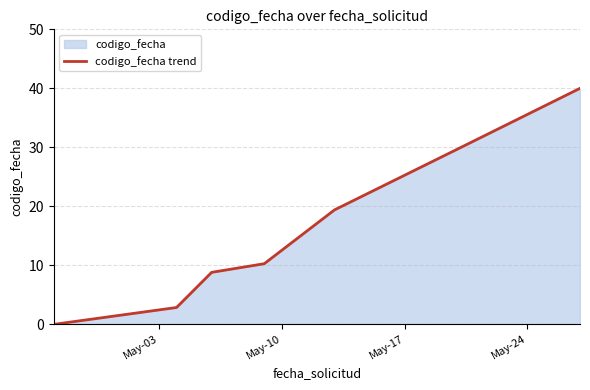

What is the difference between the maximum and second lowest values?

37.1